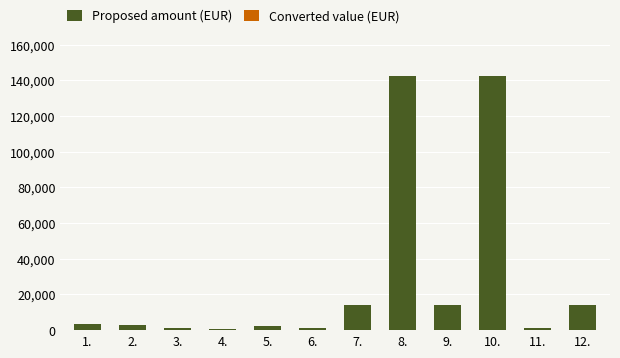

Read the Converted value (EUR) value at 10..

-12.8